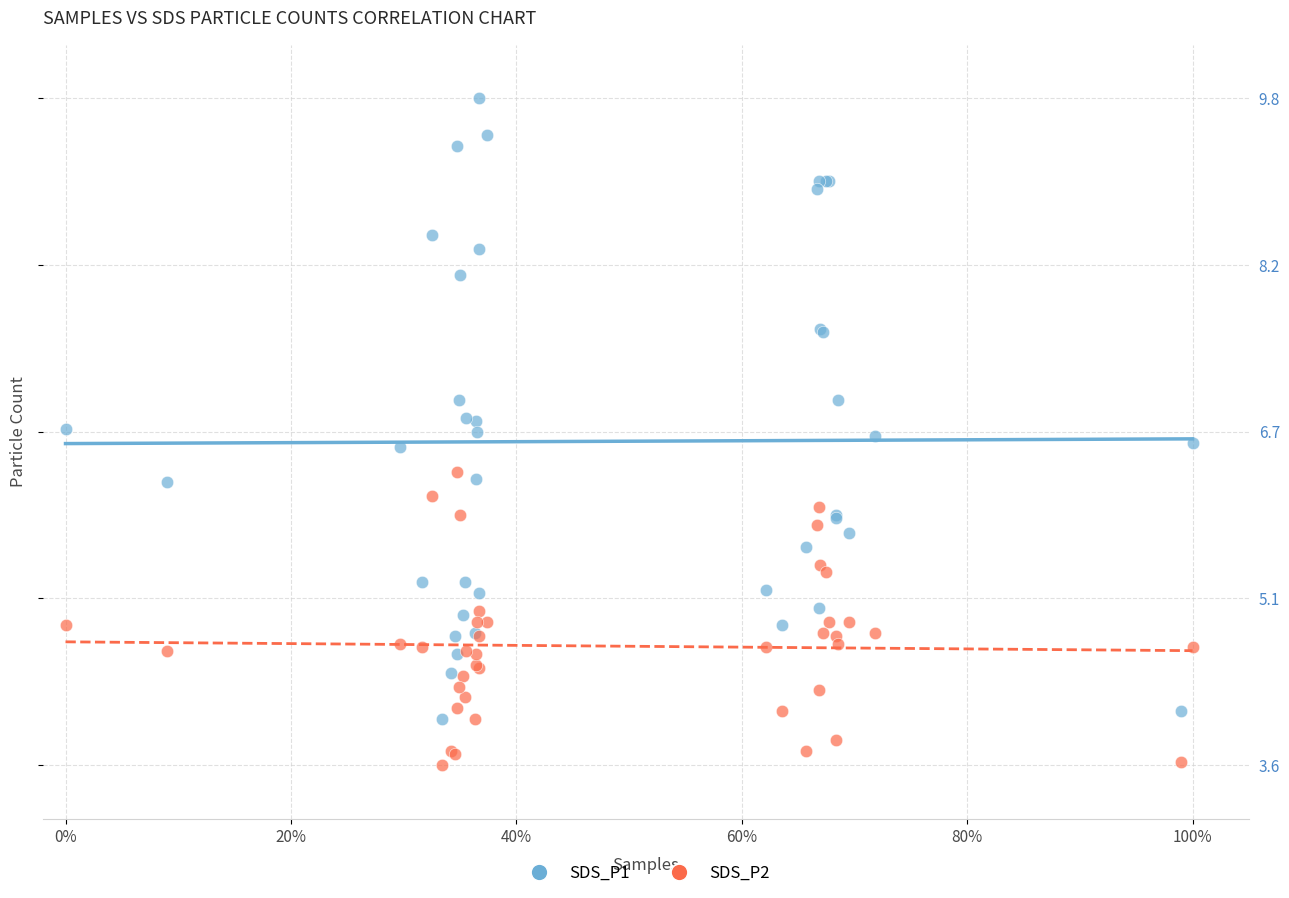

Which series reaches the maximum Y coordinate?

SDS_P1